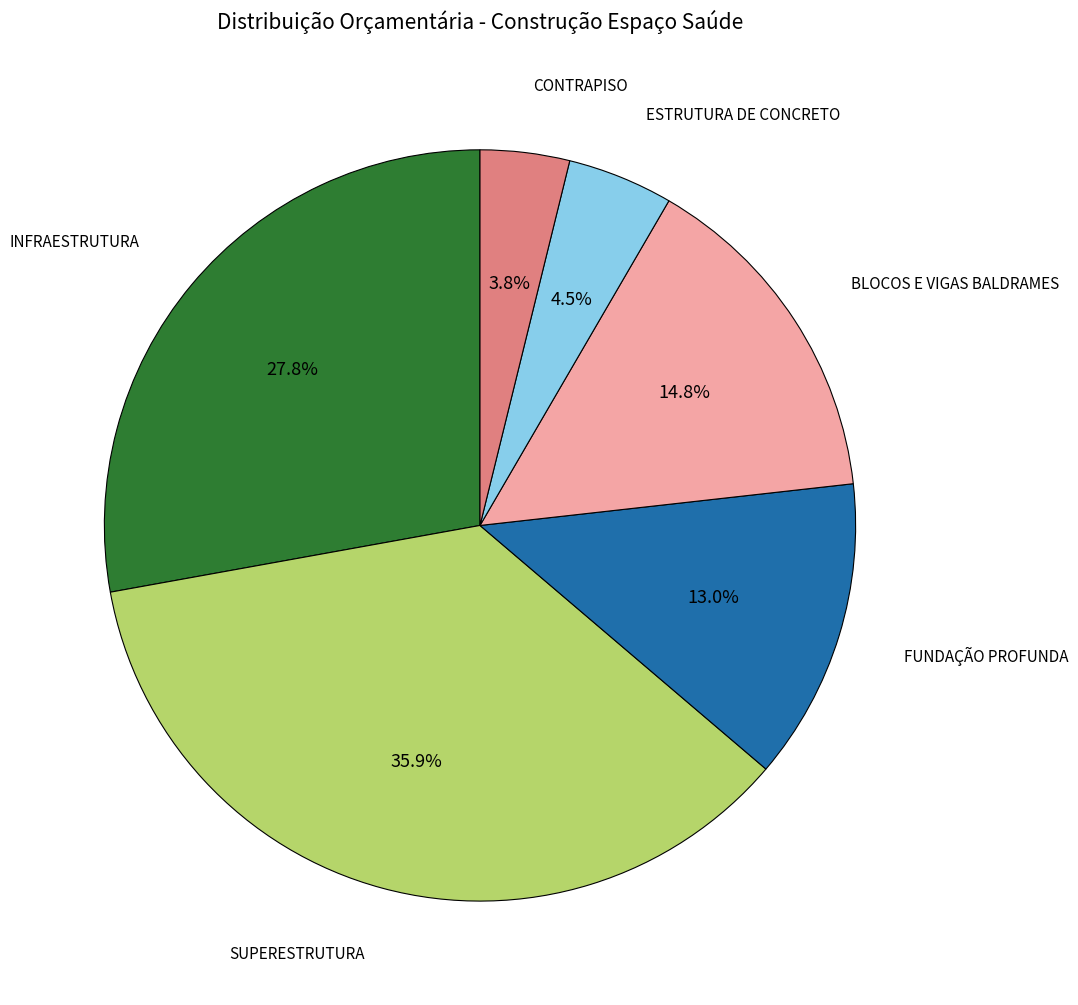

Do ESTRUTURA DE CONCRETO and INFRAESTRUTURA together represent more than half of the pie?

No